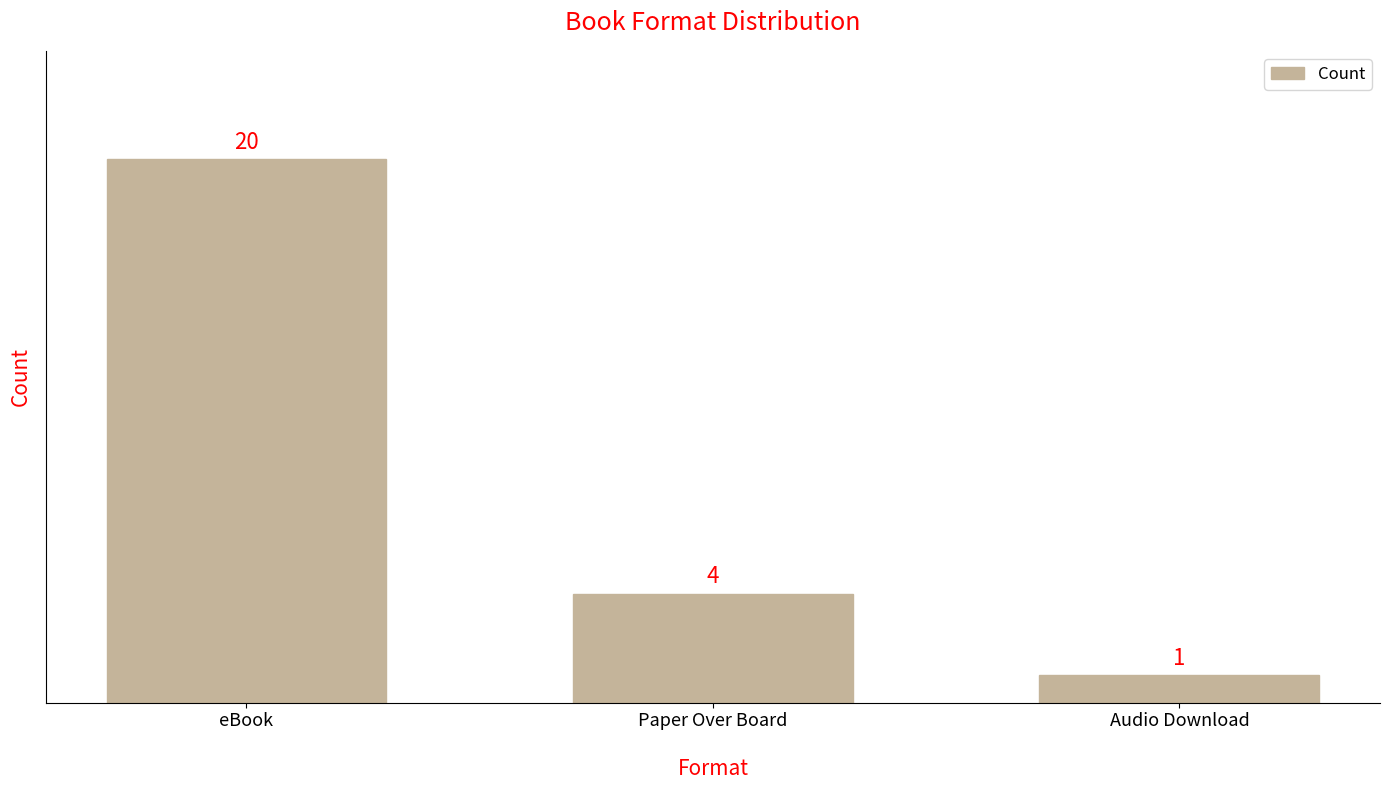

What is the change in value from eBook to Paper Over Board?

-16